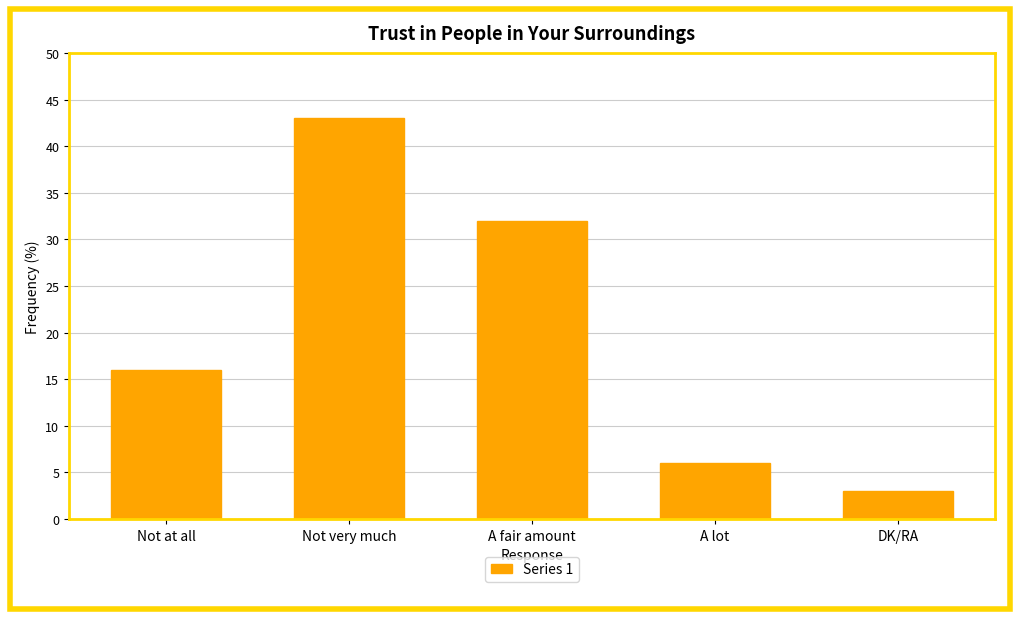

Which category has the highest value across all series?

Not very much